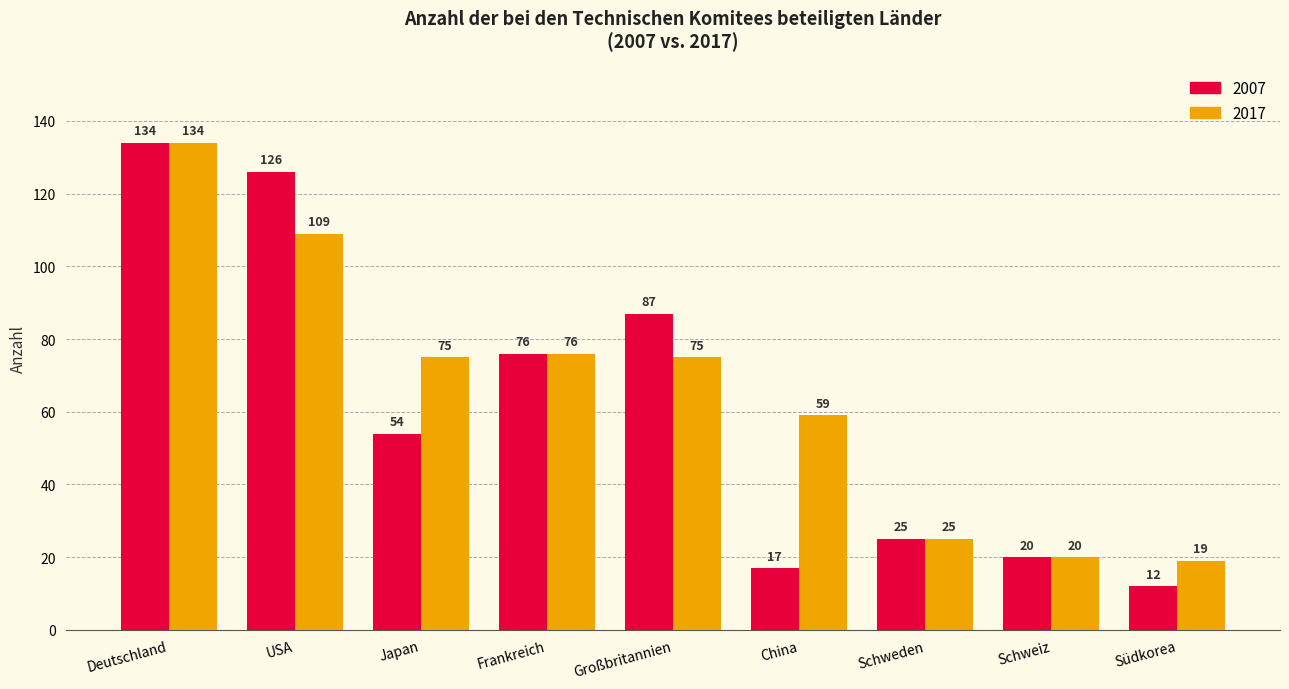

What are all the series names shown in the legend?

2007, 2017